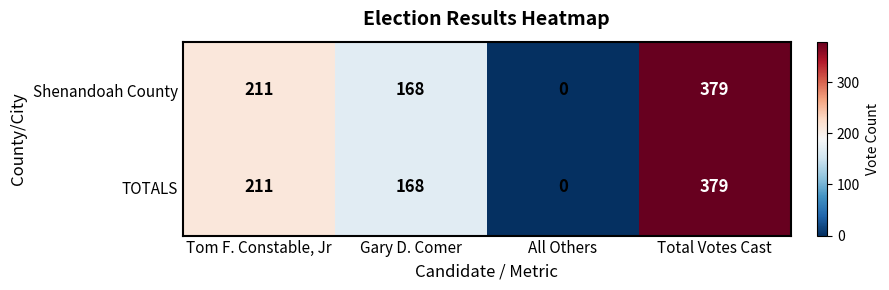

Which category has the highest value across all series?

Total Votes Cast